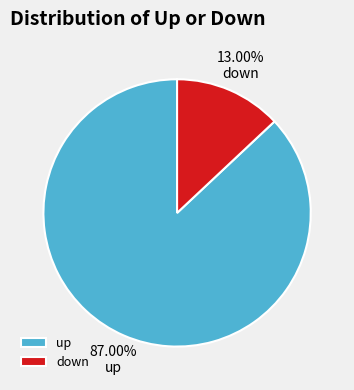

Rank the categories by value from lowest to highest.

down, up